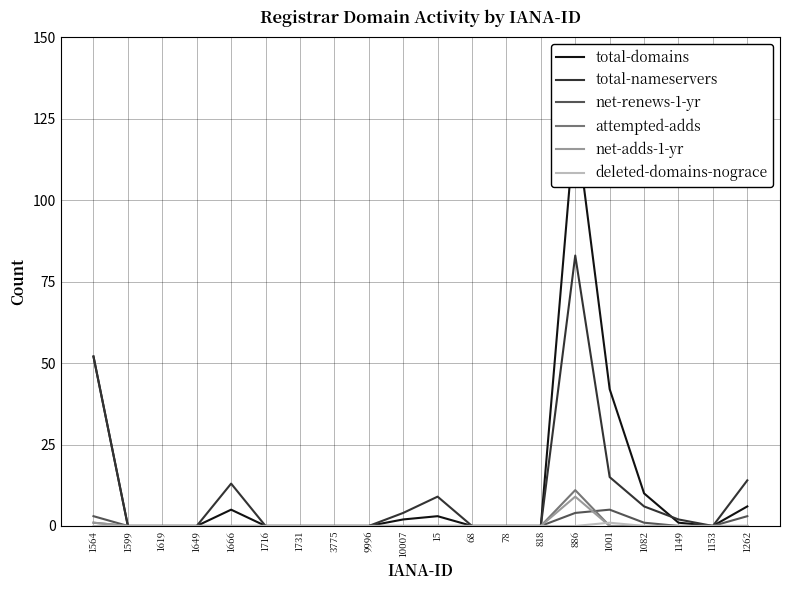

The net-adds-1-yr series shows 0 at 1666. True or false?

True